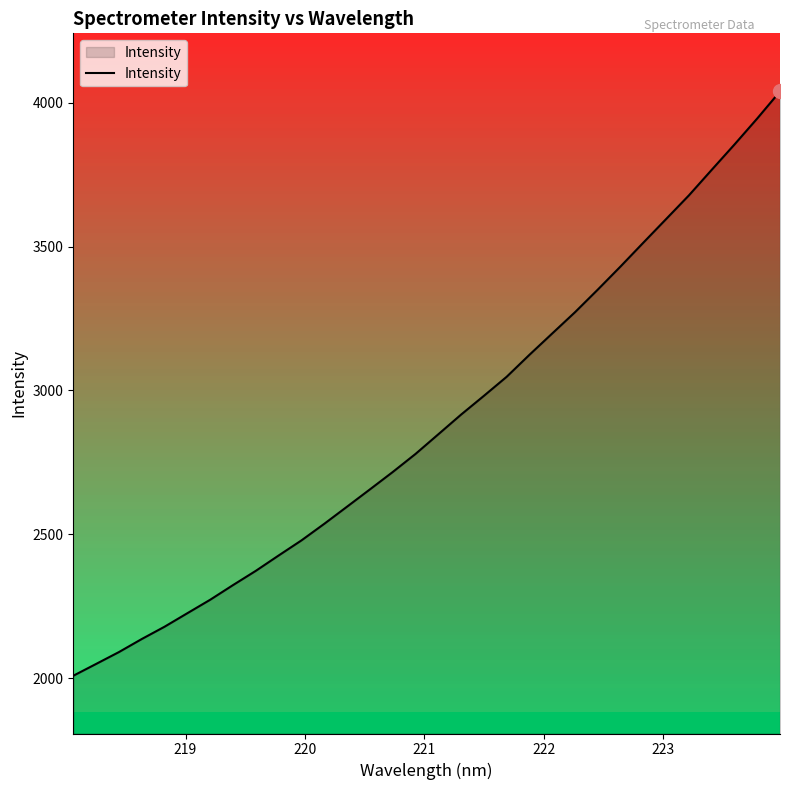

How many lines are shown in the chart?

1